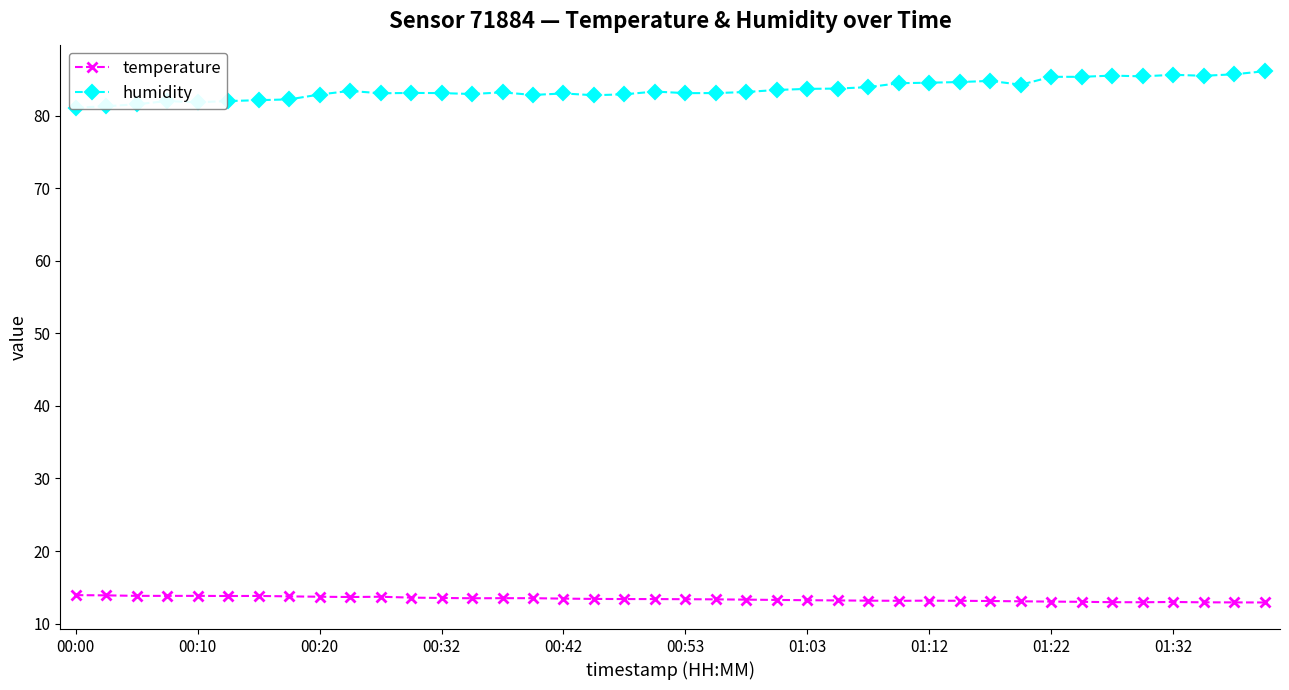

Which series has the largest range (max minus min)?

humidity